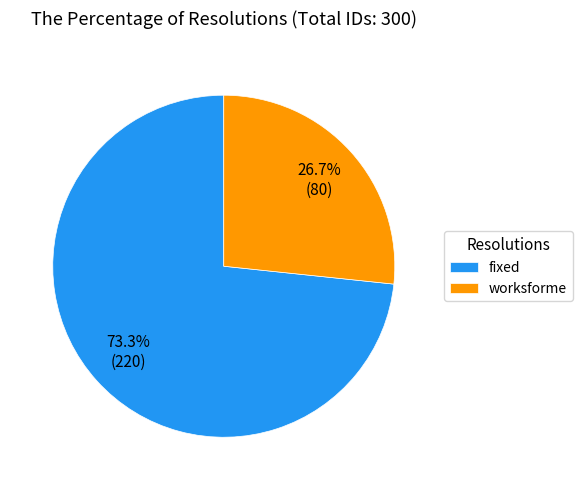

To the nearest percent, what is the difference between the largest and smallest slice percentages?

47%